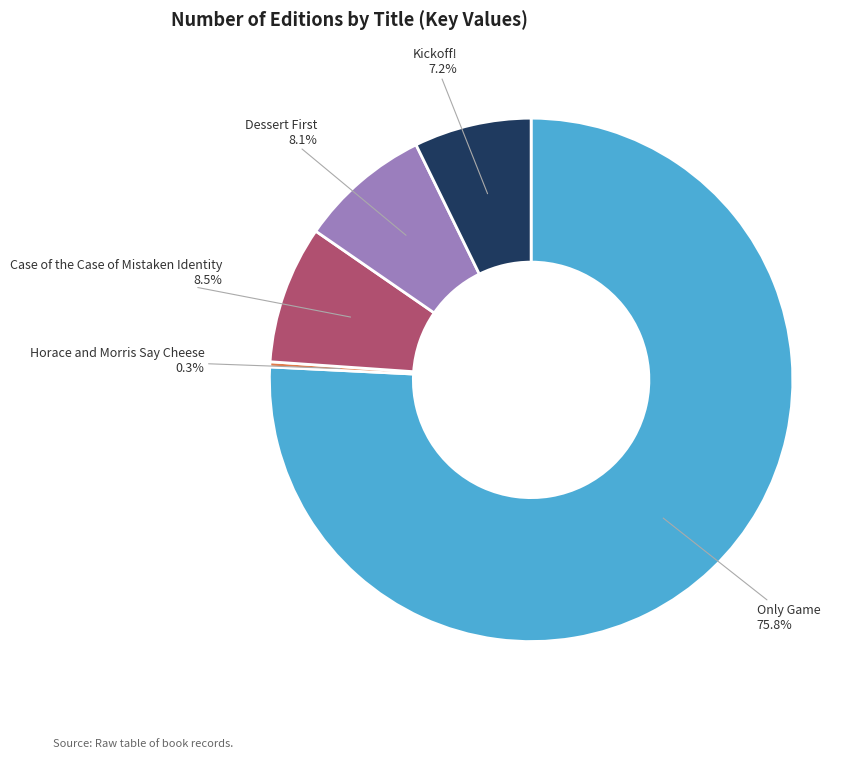

How many segments does this pie chart have?

5